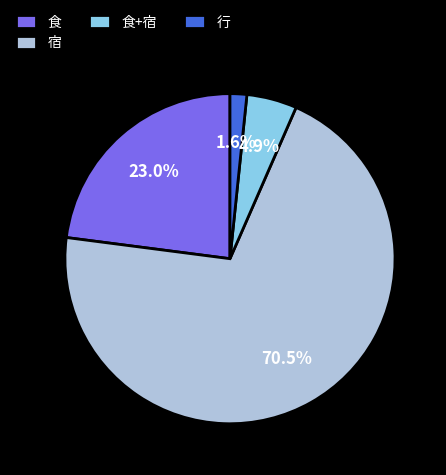

Is 食 the majority of the pie?

No